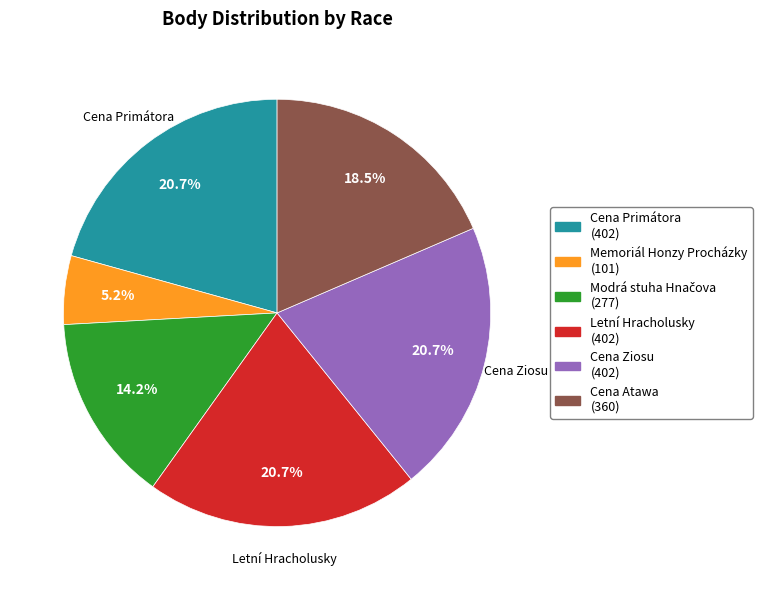

What percentage is NOT represented by Letní Hracholusky?

79.3%